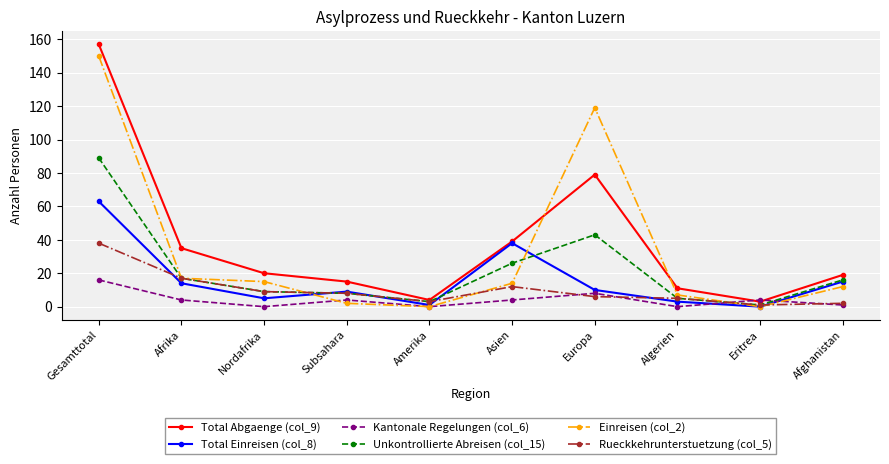

At which label does Unkontrollierte Abreisen (col_15) reach its peak?

Gesamttotal